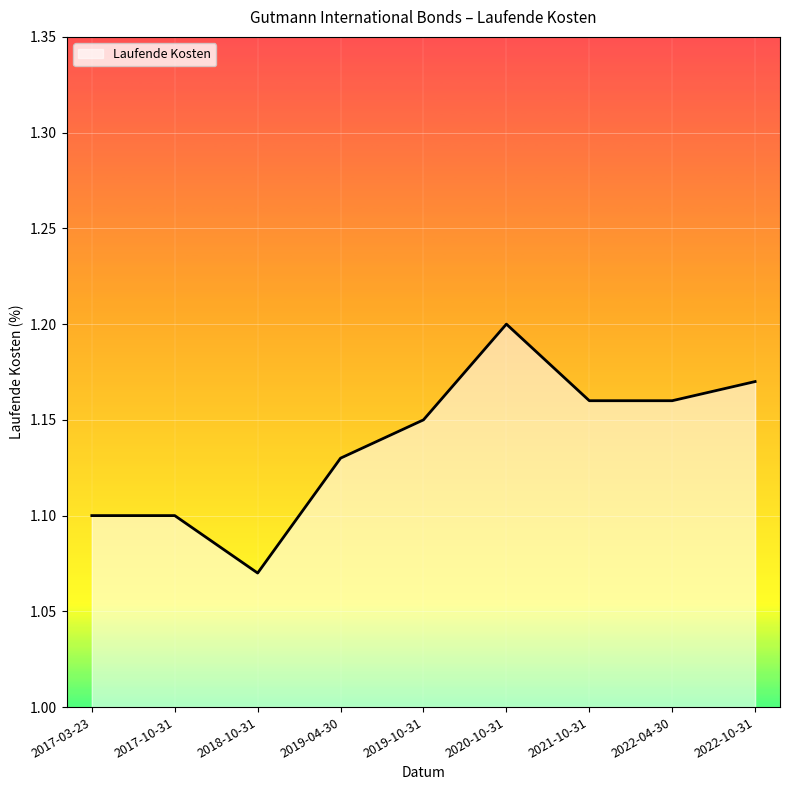

Which category has the lowest value across all series?

2018-10-31